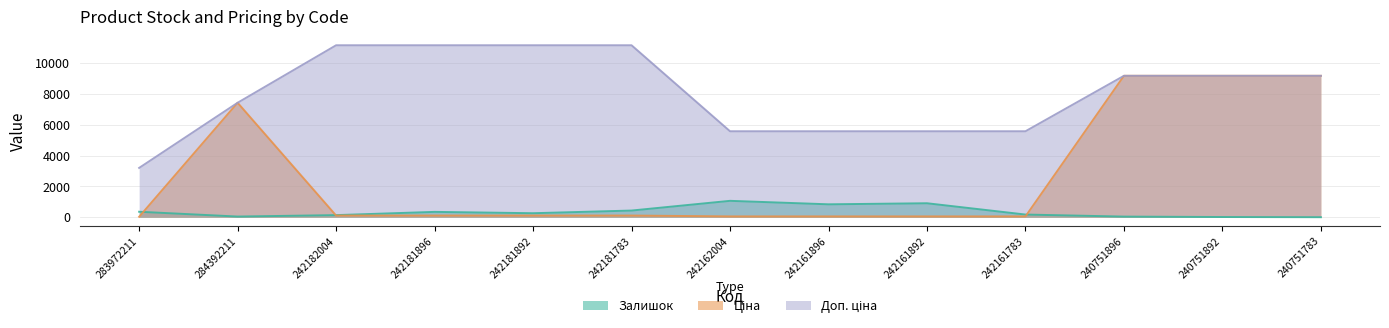

What is the minimum value for Ціна?

32.0